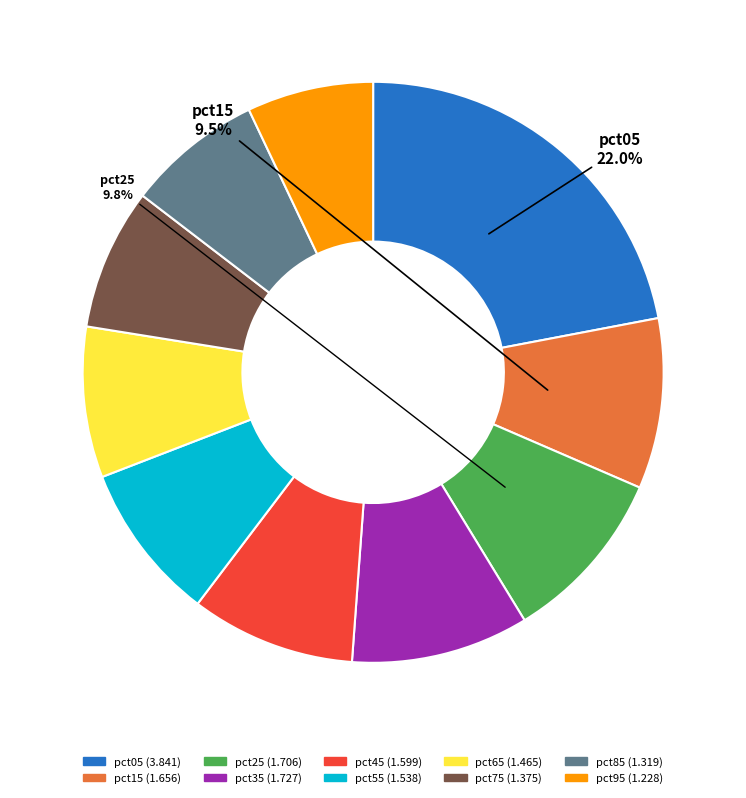

Which slice is the largest?

pct05